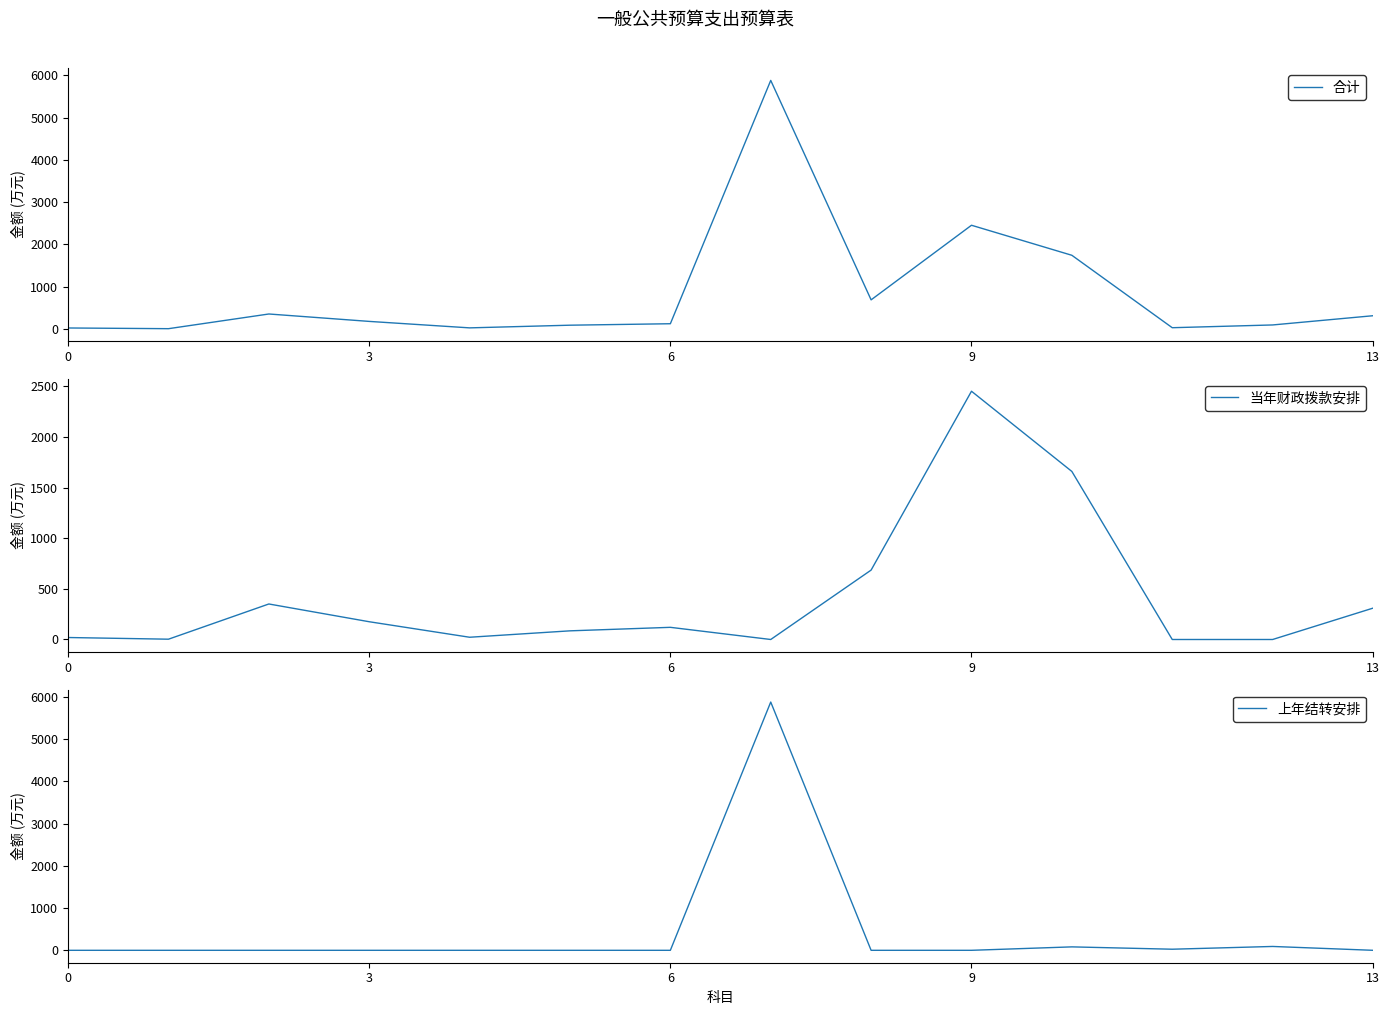

The value of 合计 at 3 is 175.4. True or false?

True